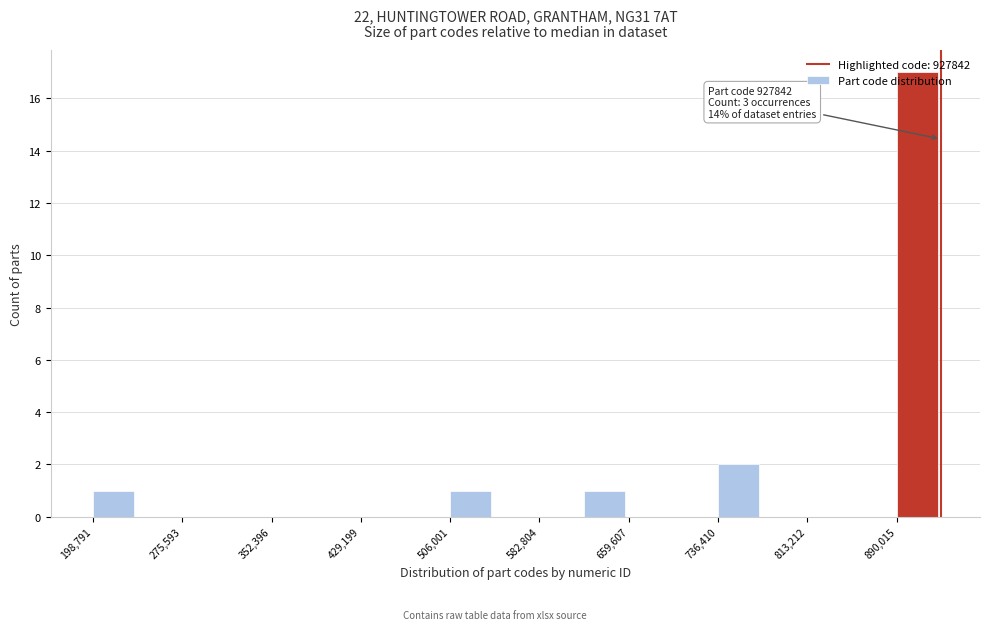

Around what value on the x-axis is the tallest bar? Give the approximate position of its centre, as read against the axis.

910000